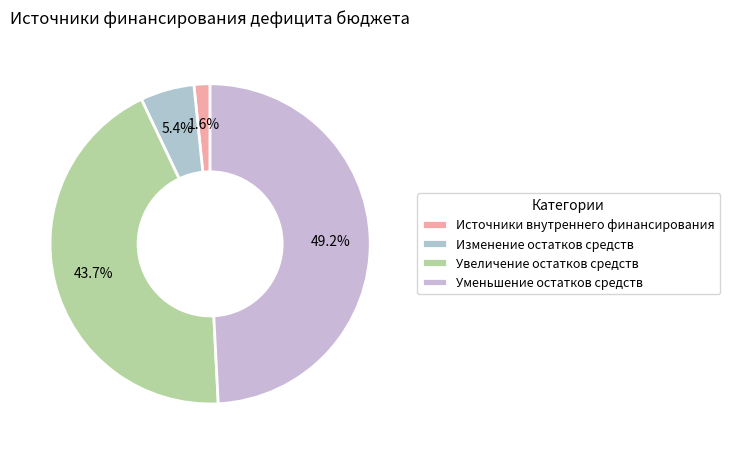

To the nearest percent, what is the combined percentage of Изменение остатков средств and Источники внутреннего финансирования?

7%